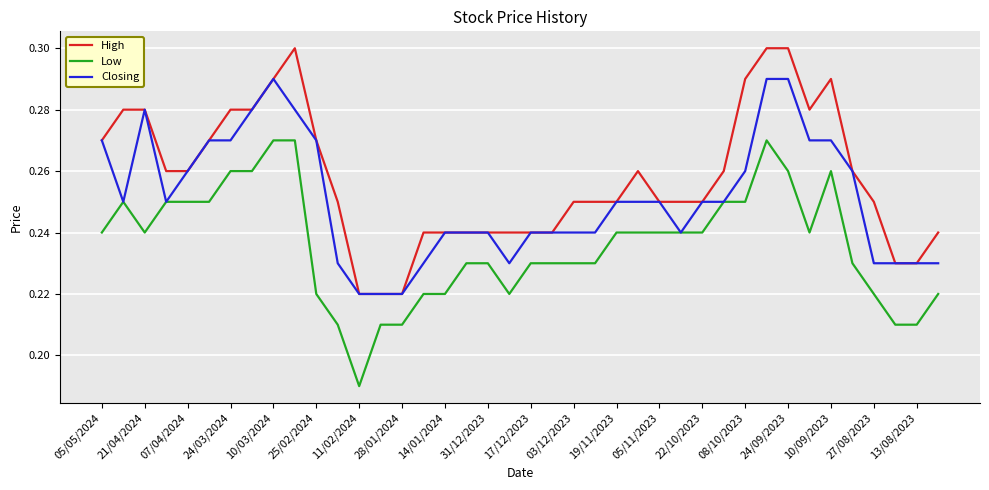

List the series in order of their overall mean, highest first.

High, Closing, Low